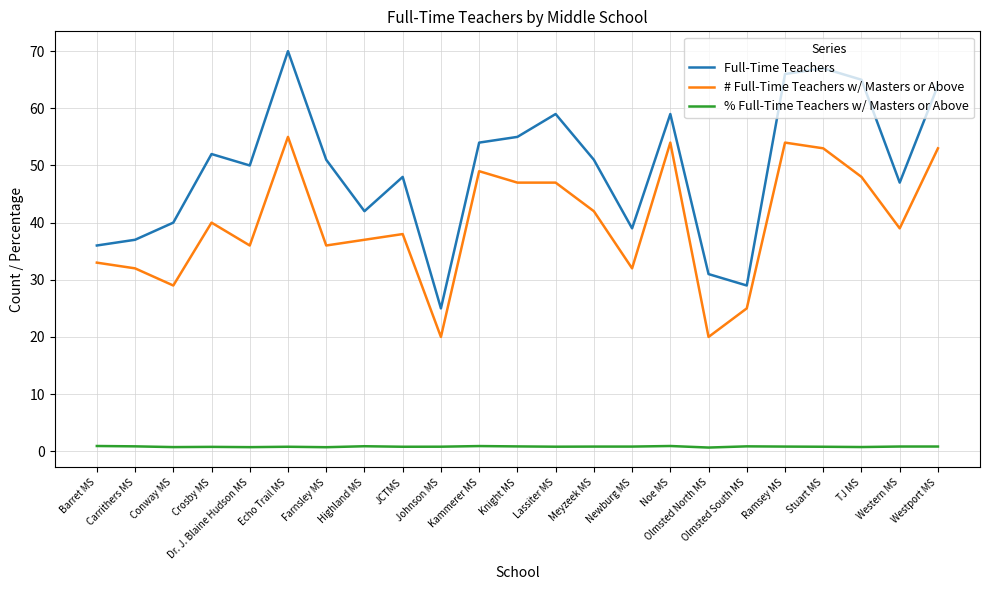

At Olmsted South MS, list the series in order from largest to smallest.

Full-Time Teachers, # Full-Time Teachers w/ Masters or Above, % Full-Time Teachers w/ Masters or Above